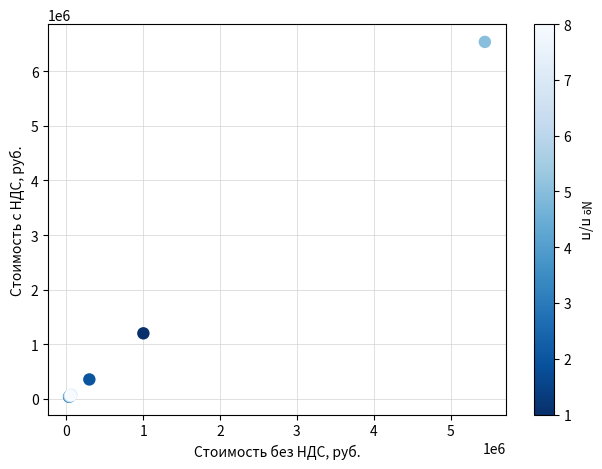

What Y value in the scatter plot is closest to 3288048?

1201476.0